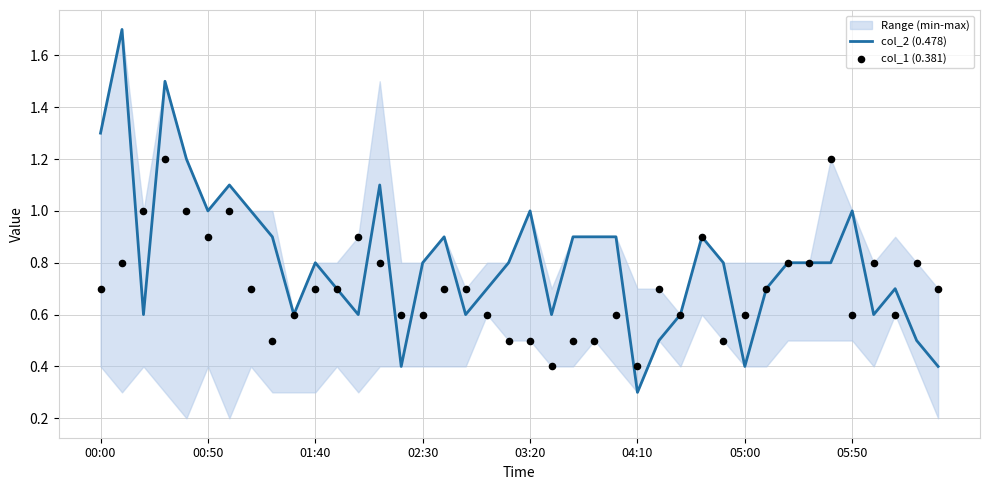

The value of col_2 (0.478) at 02:30 is 0.8. True or false?

True